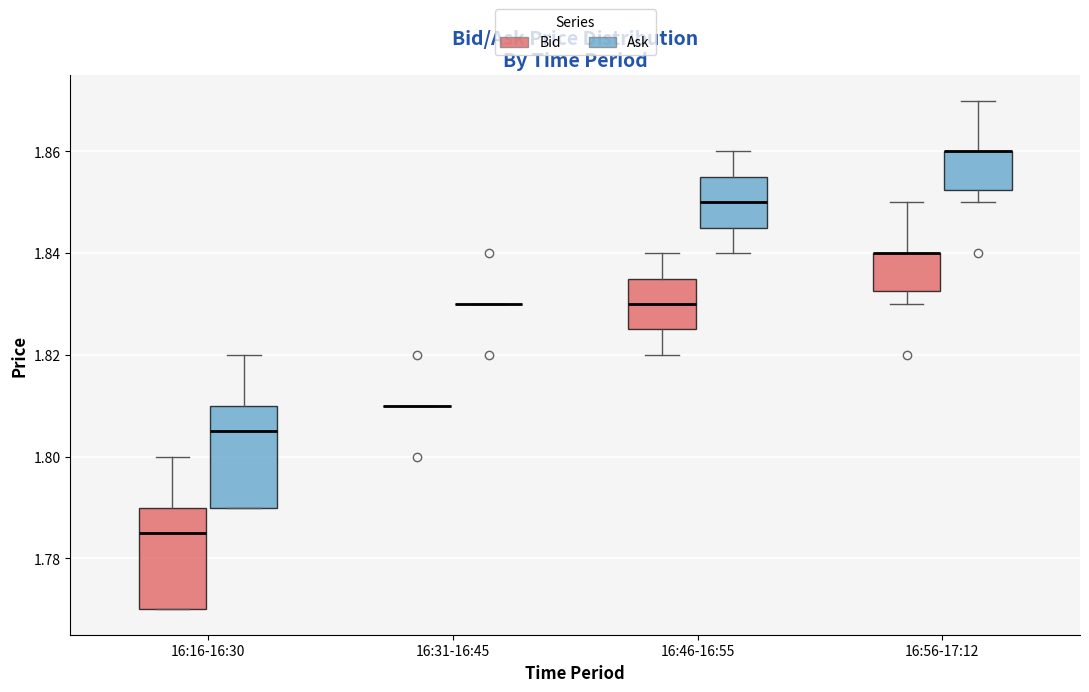

Reading left to right, transcribe this box plot: for each box, give where its median line is, the range the box spans, and where its two whiskers end, as read against the y-axis. The values are not printed on the chart, so give them approximately, as read against the axis.

16:16-16:30 (Bid): median 1.786, box 1.770 to 1.790, whiskers 1.770 to 1.800
16:16-16:30 (Ask): median 1.806, box 1.790 to 1.810, whiskers 1.790 to 1.820
16:31-16:45 (Bid): box collapsed to a line at 1.810, whiskers 1.810 to 1.810
16:31-16:45 (Ask): box collapsed to a line at 1.830, whiskers 1.830 to 1.830
16:46-16:55 (Bid): median 1.830, box 1.826 to 1.836, whiskers 1.820 to 1.840
16:46-16:55 (Ask): median 1.850, box 1.846 to 1.856, whiskers 1.840 to 1.860
16:56-17:12 (Bid): median 1.840 (drawn on the box's upper edge), box 1.832 to 1.840, whiskers 1.830 to 1.850
16:56-17:12 (Ask): median 1.860 (drawn on the box's upper edge), box 1.852 to 1.860, whiskers 1.850 to 1.870